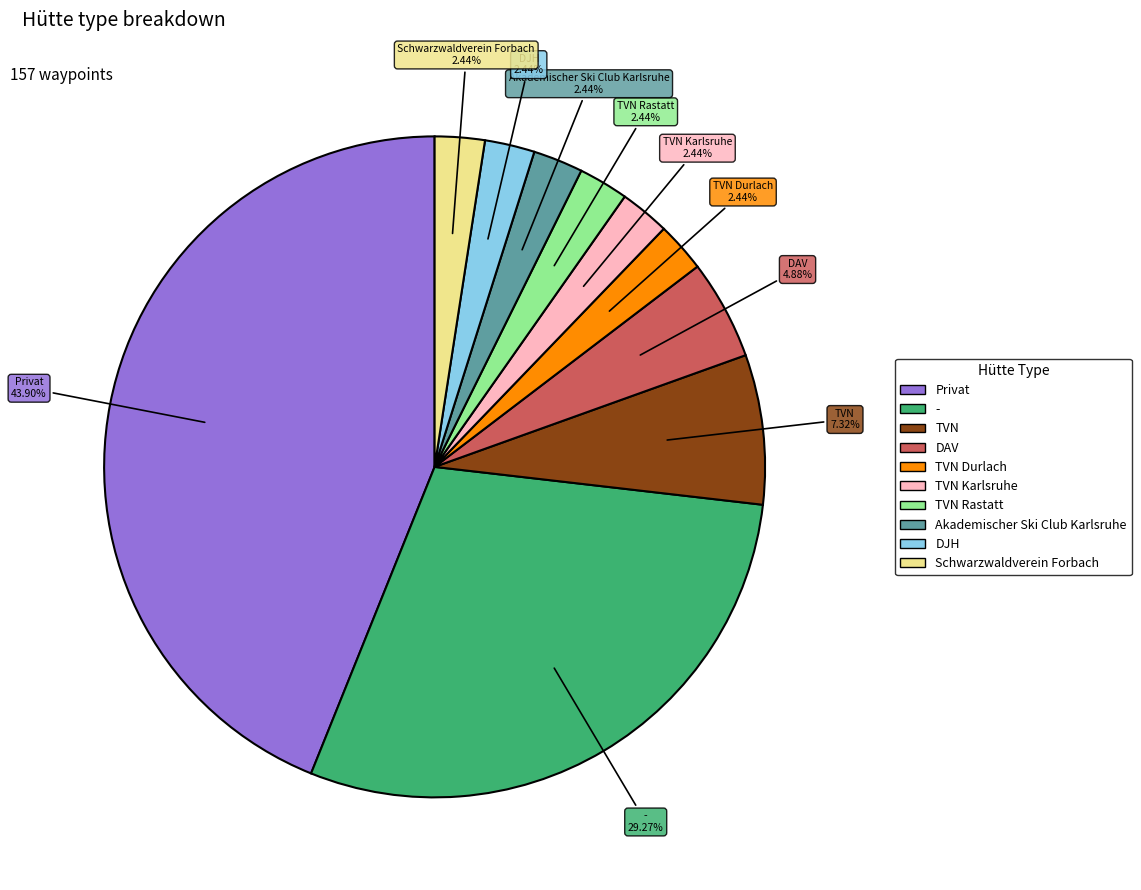

Is there any slice that represents more than half of the pie?

No